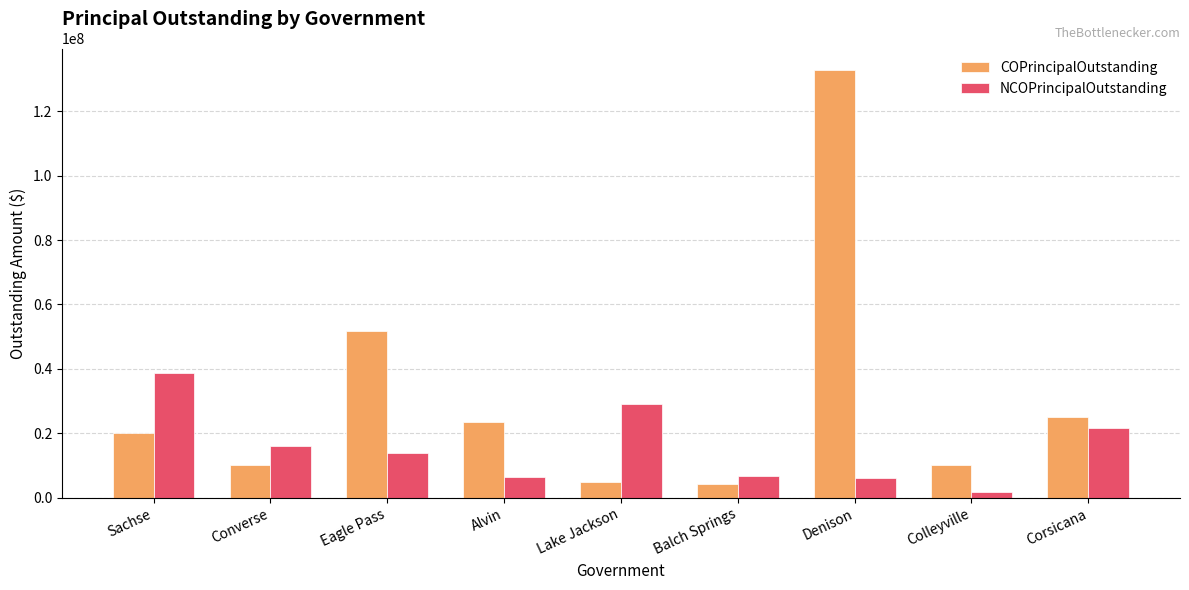

What is the sum of the COPrincipalOutstanding values at Alvin and Balch Springs?

27870000